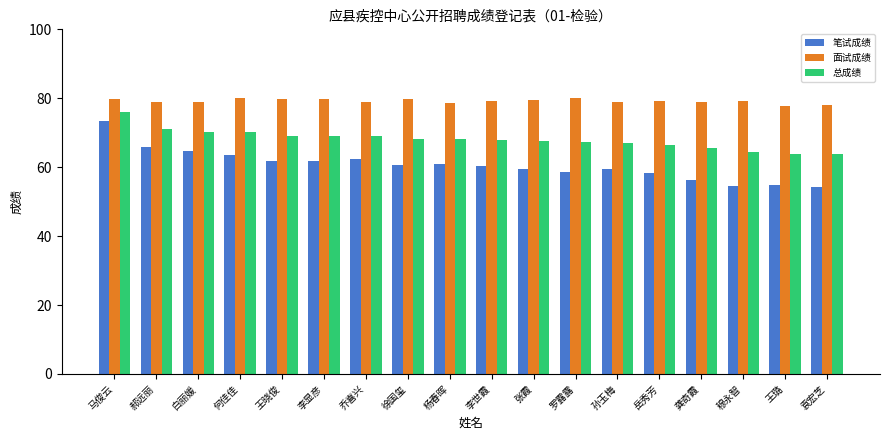

True or false: 笔试成绩 has a value of 54.7 at 王璐.

True